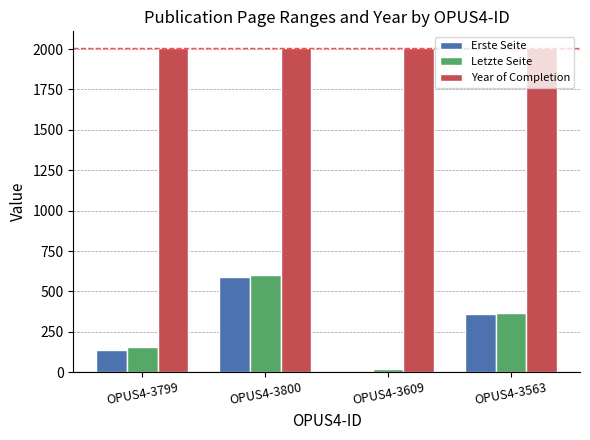

How many groups of bars are there?

4